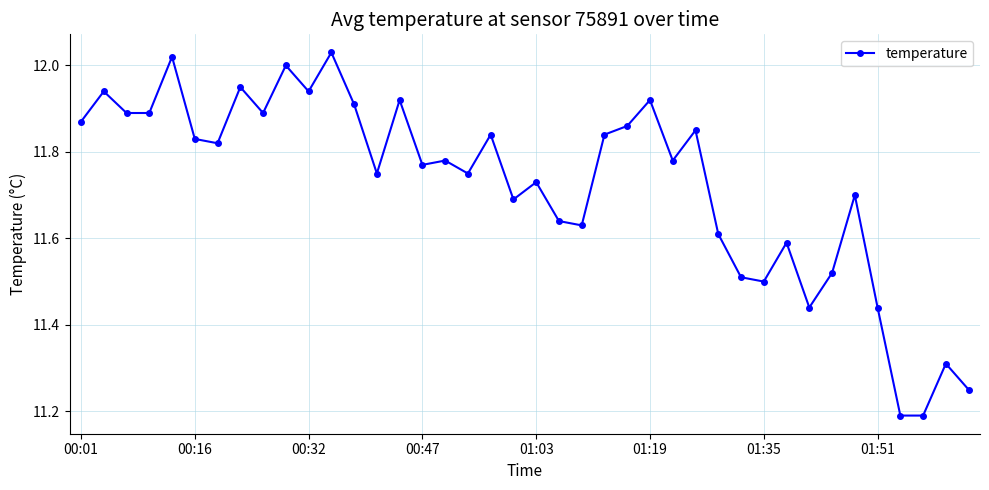

What is the difference between the maximum and second lowest values?

0.8